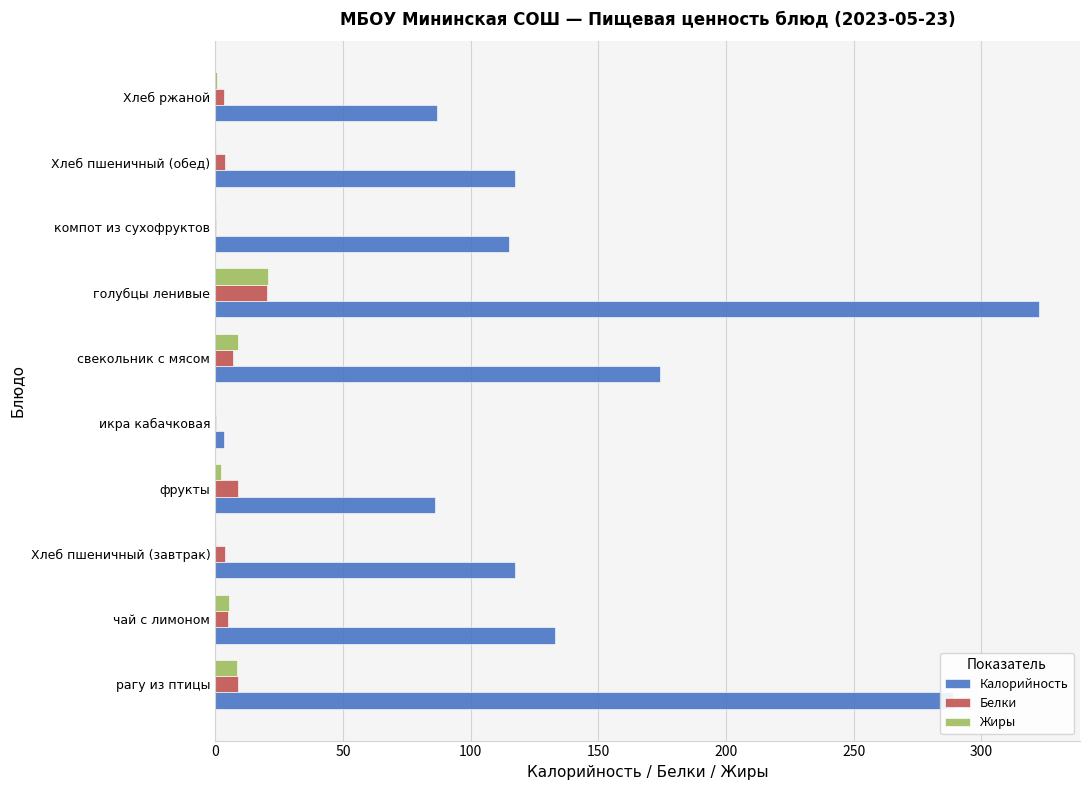

Between рагу из птицы and фрукты, which series saw the biggest shift?

Калорийность